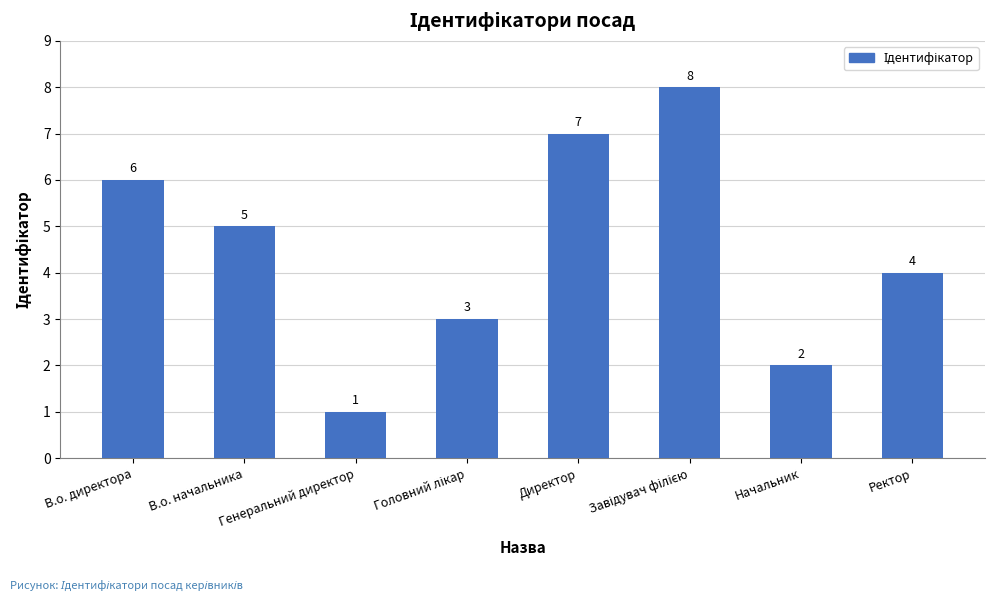

Reading right to left, transcribe all the data shown in this chart.

4	2	8	7	3	1	5	6